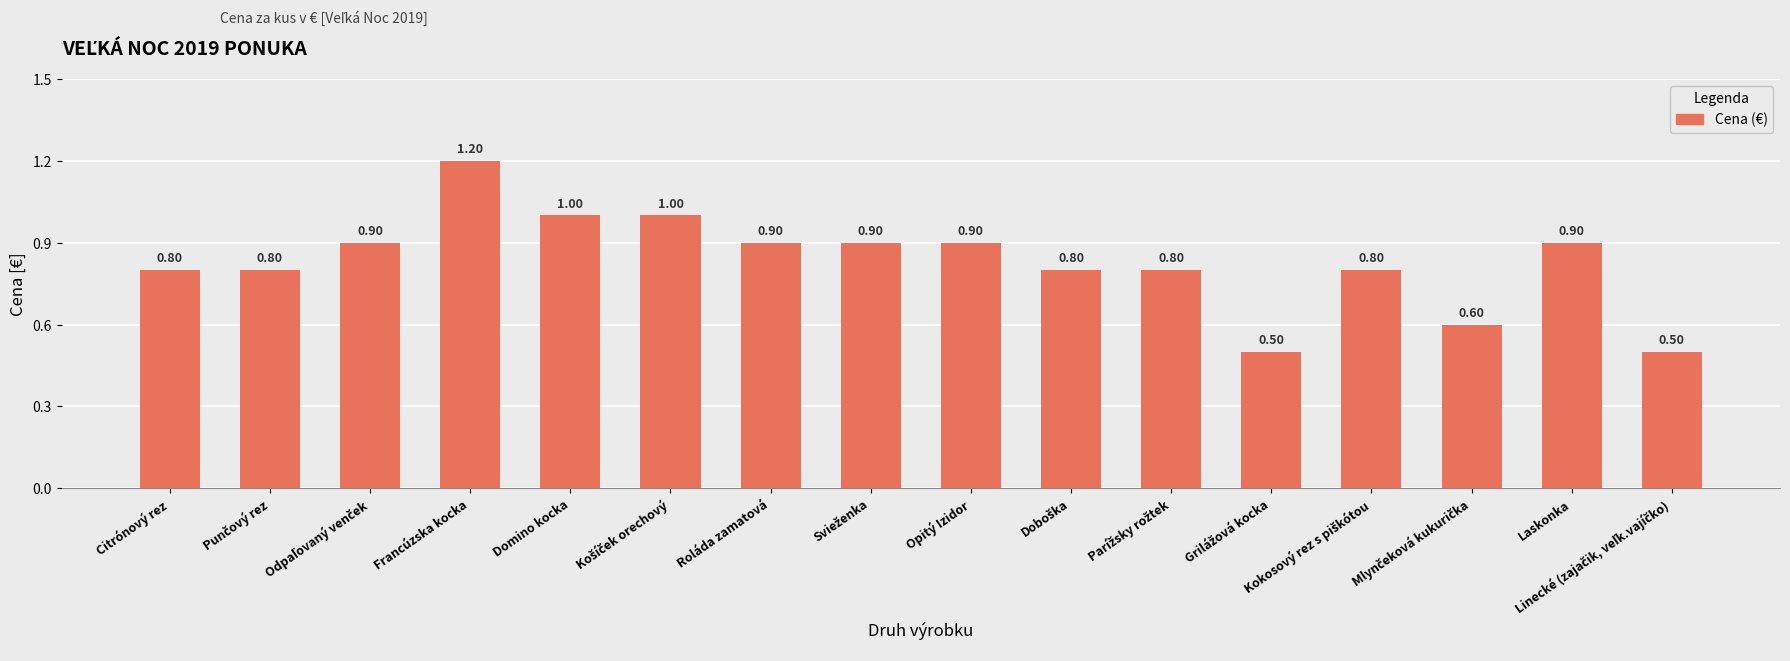

What is the difference between the maximum and minimum values?

0.7